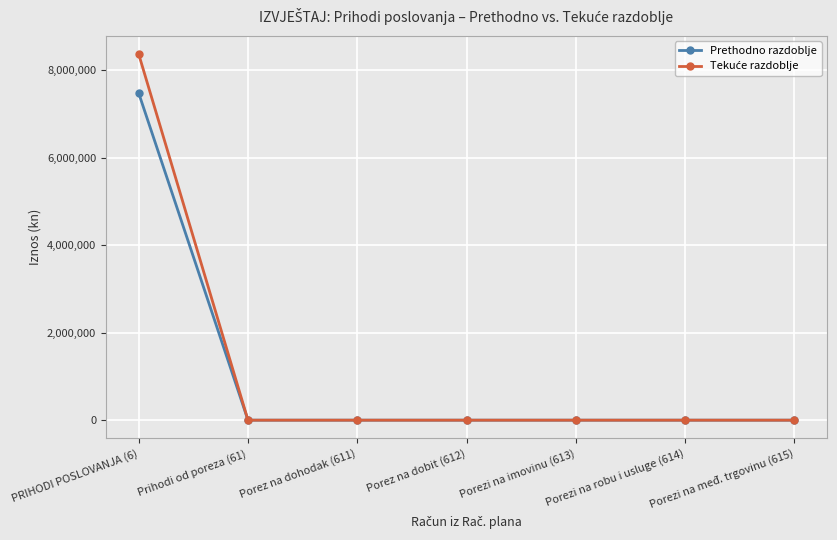

The Prethodno razdoblje series shows 0.0 at Porez na dohodak (611). True or false?

True